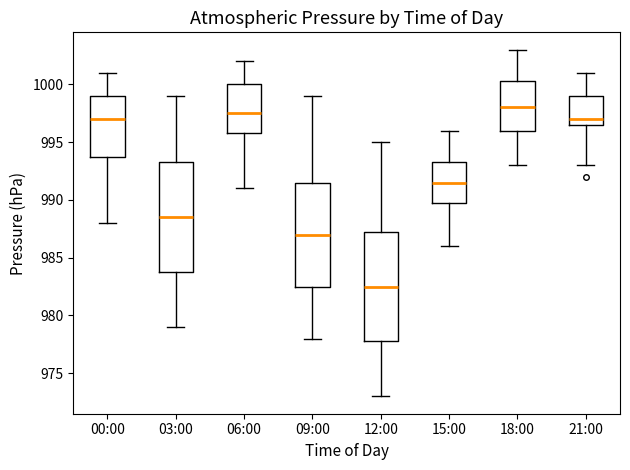

Which box's median line is the lowest?

12:00